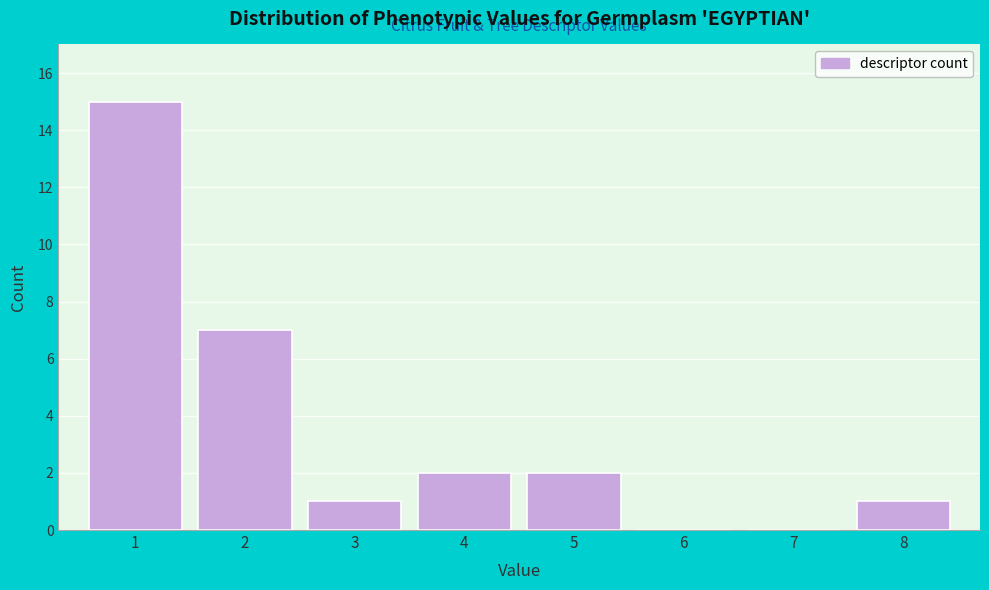

Over which range of the x-axis is the bar tallest?

0.5 to 1.5